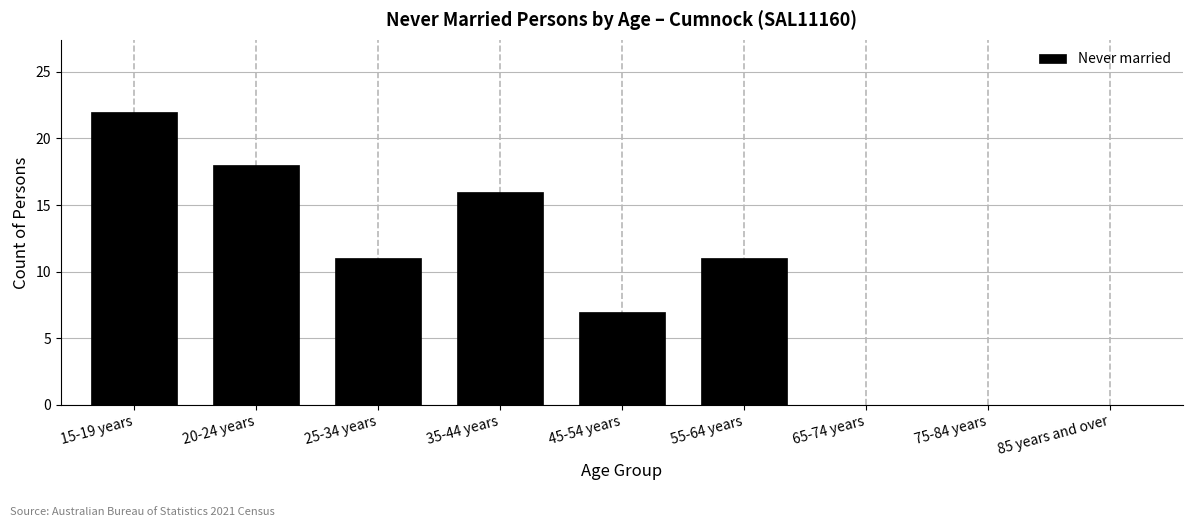

Reading left to right, extract all data points from this chart.

15-19 years=22	20-24 years=18	25-34 years=11	35-44 years=16	45-54 years=7	55-64 years=11	65-74 years=0	75-84 years=0	85 years and over=0